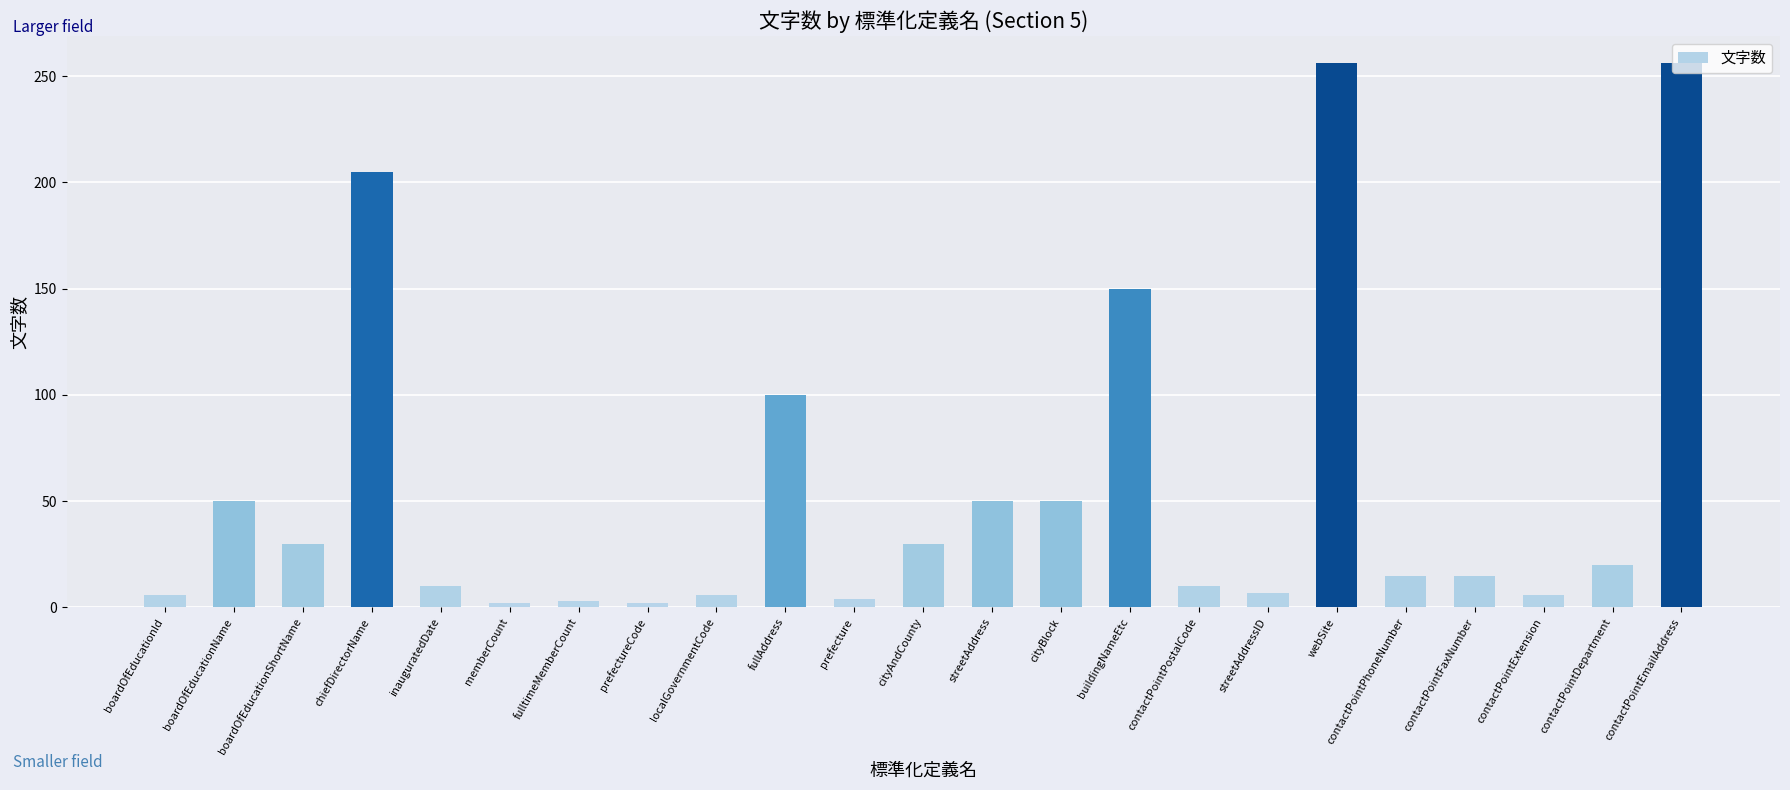

Count the number of data series in this chart.

1